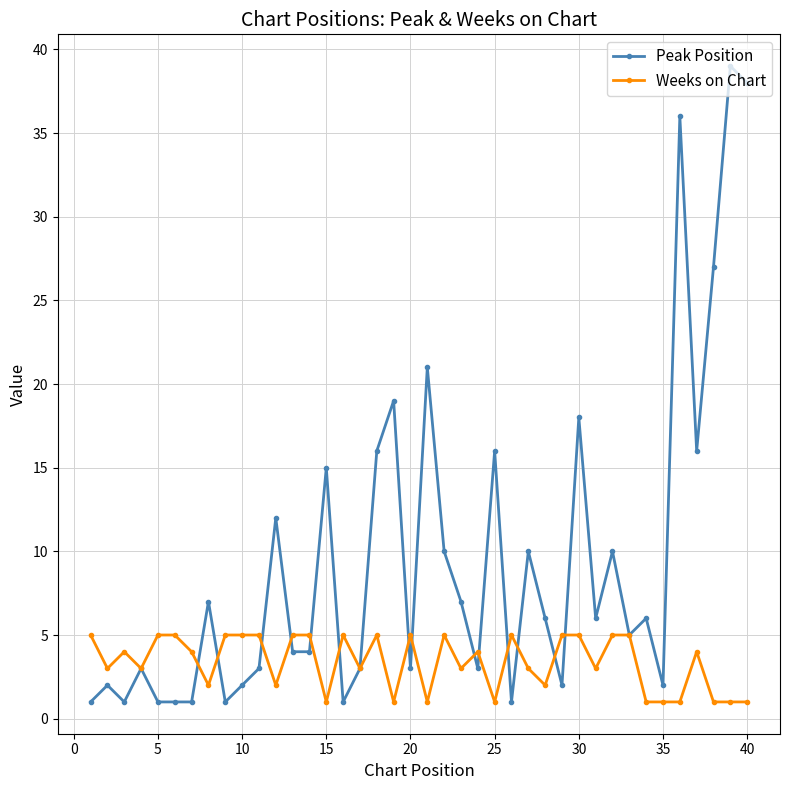

How many Weeks on Chart values are between 2 and 5?

30